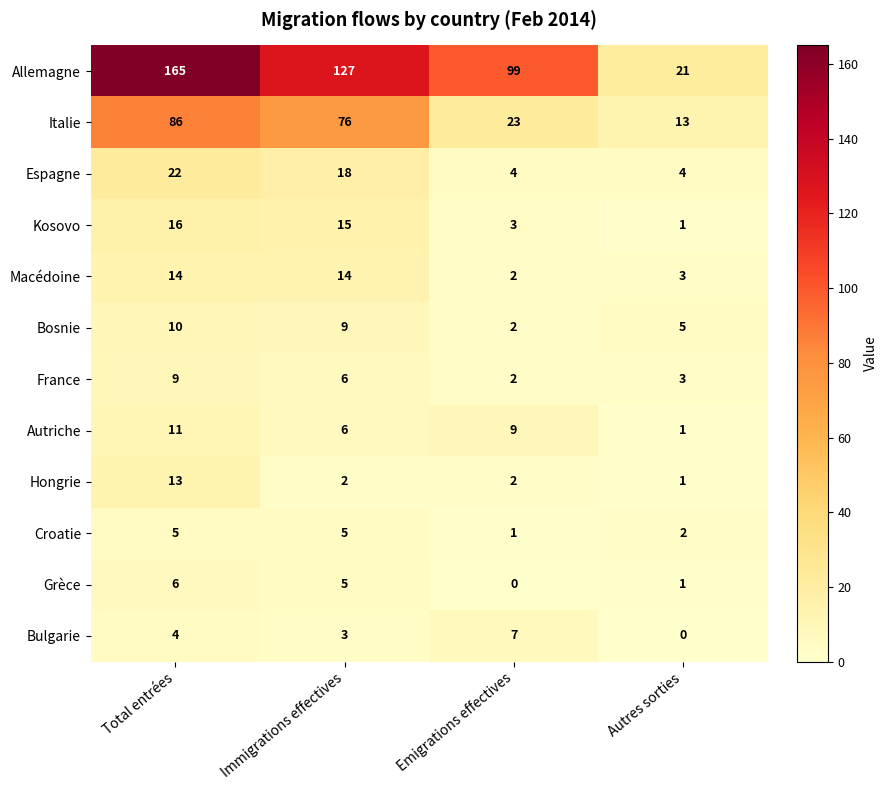

At which label is Kosovo closest to 8?

Emigrations effectives